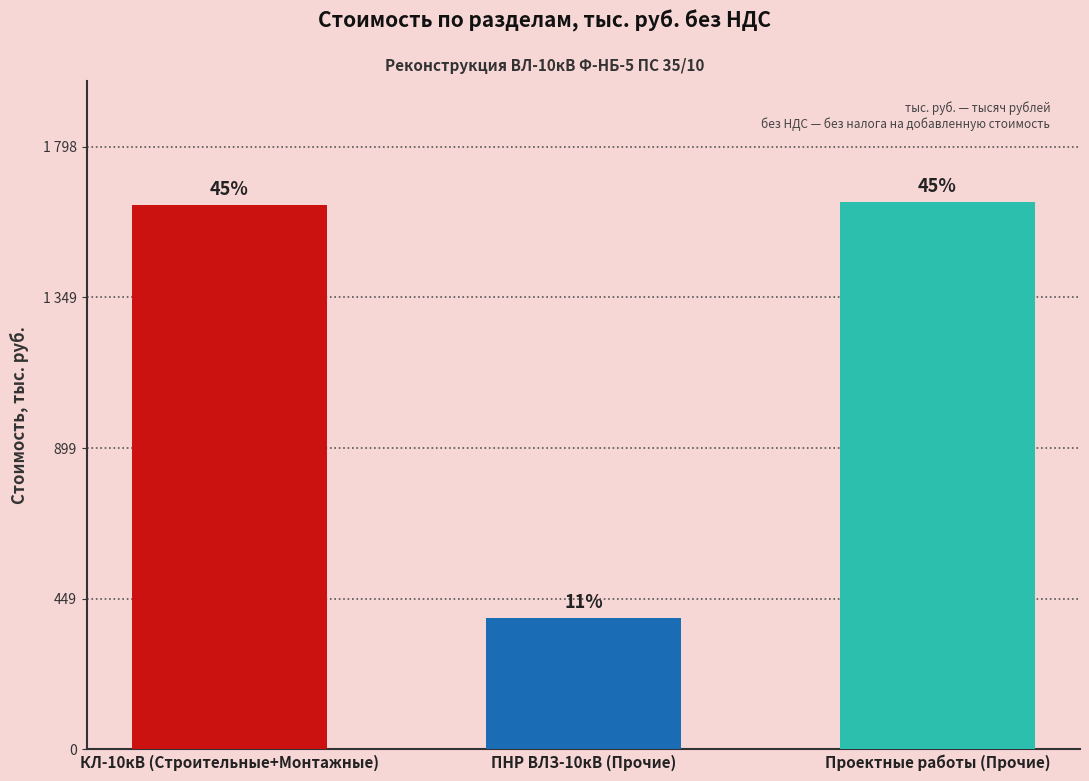

Are the bars horizontal?

No